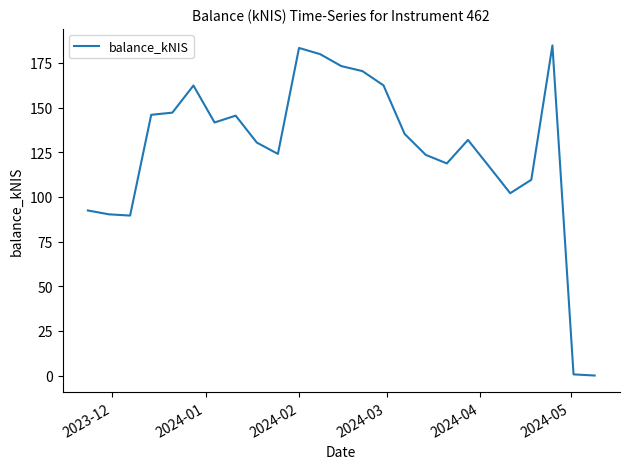

What is the difference between the maximum and minimum values?

184.8